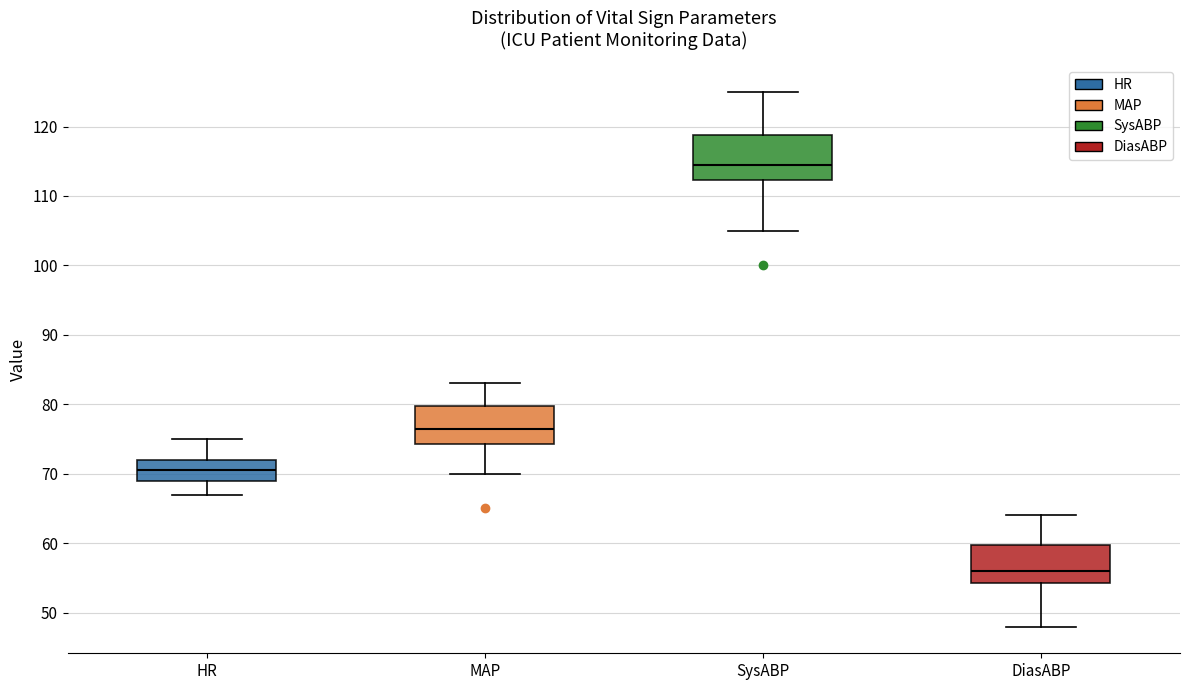

Which box has the highest median line?

SysABP